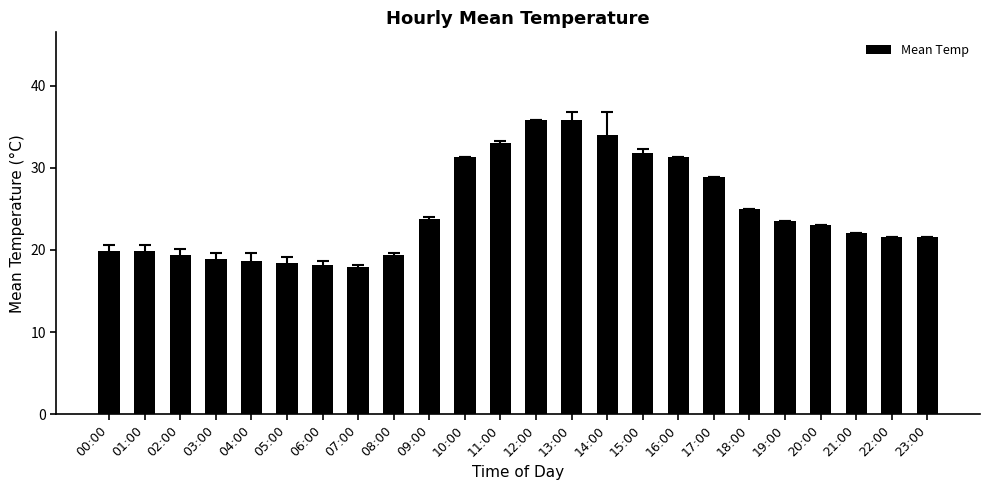

True or false: the data shows 23.0 at 12:00.

False